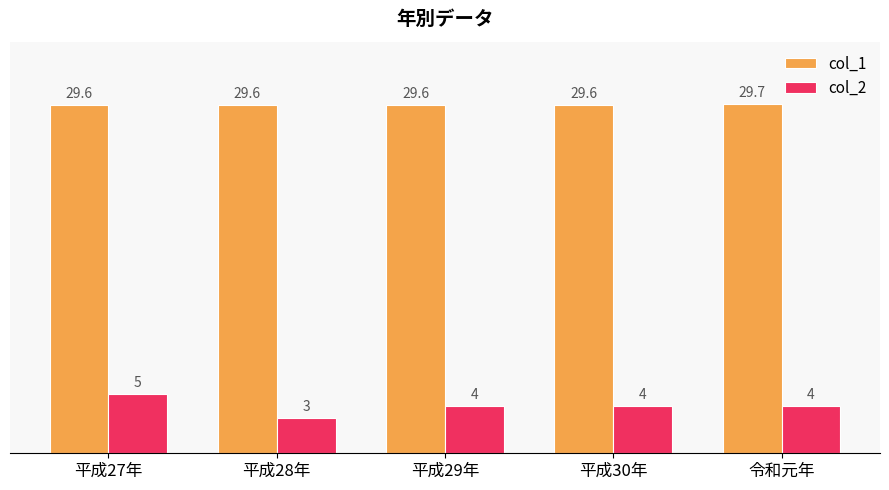

Count the number of categories in the chart.

5